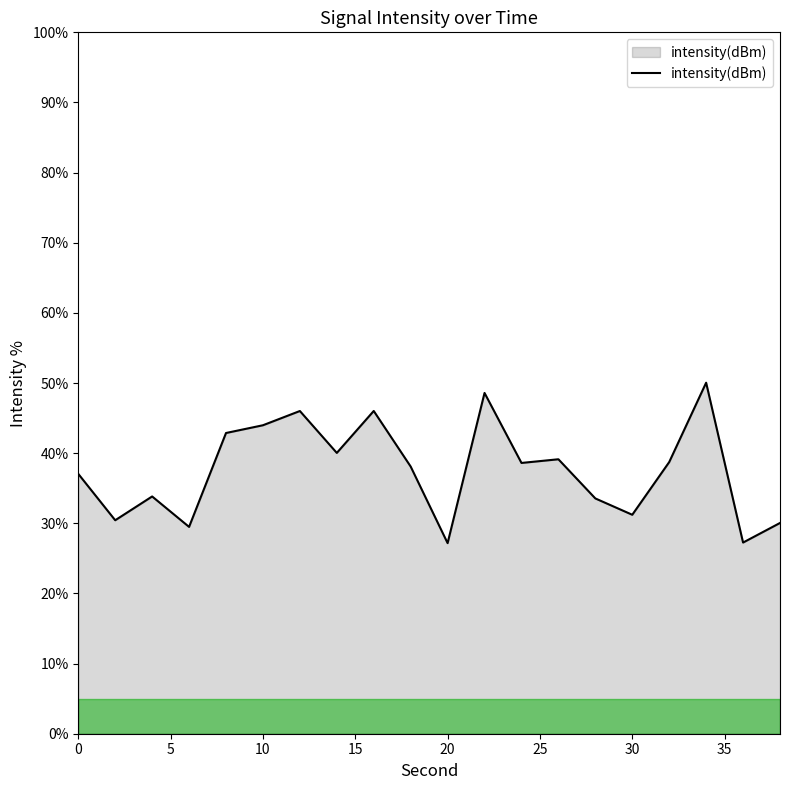

What is the maximum value shown in the chart?

50.0